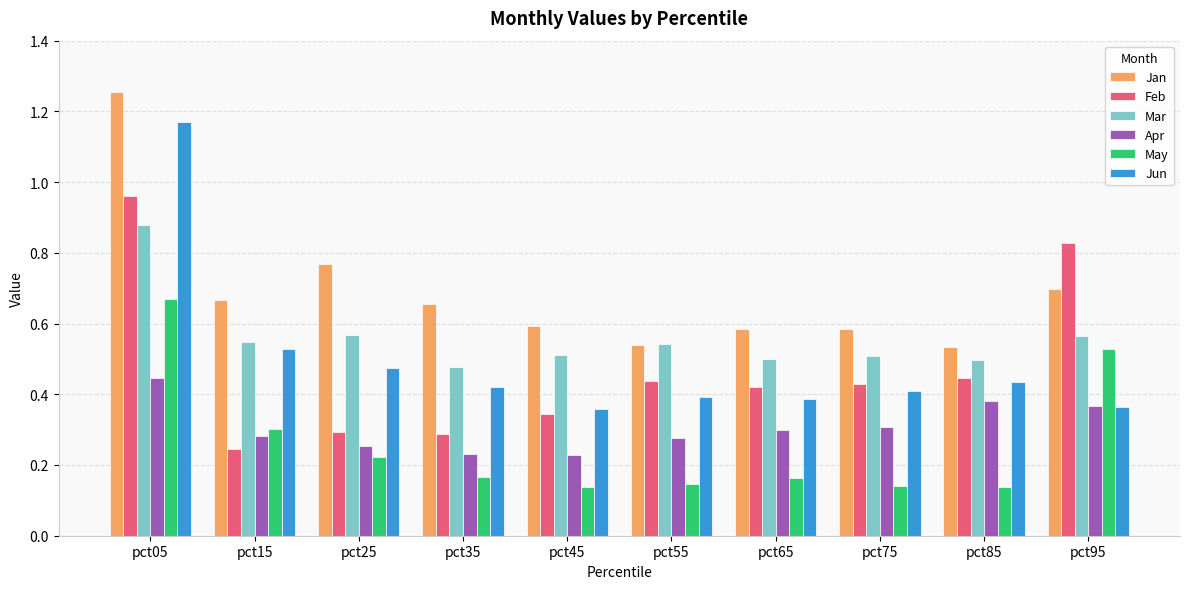

The Apr series shows 0.6 at pct05. True or false?

False